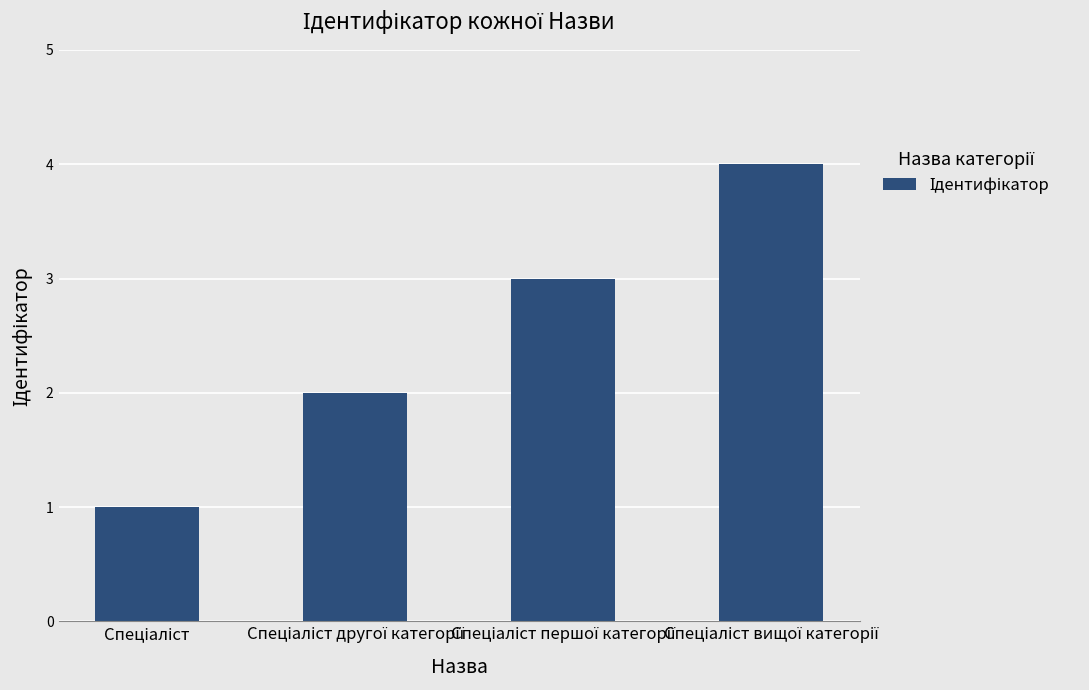

How many data points are less than 3?

2